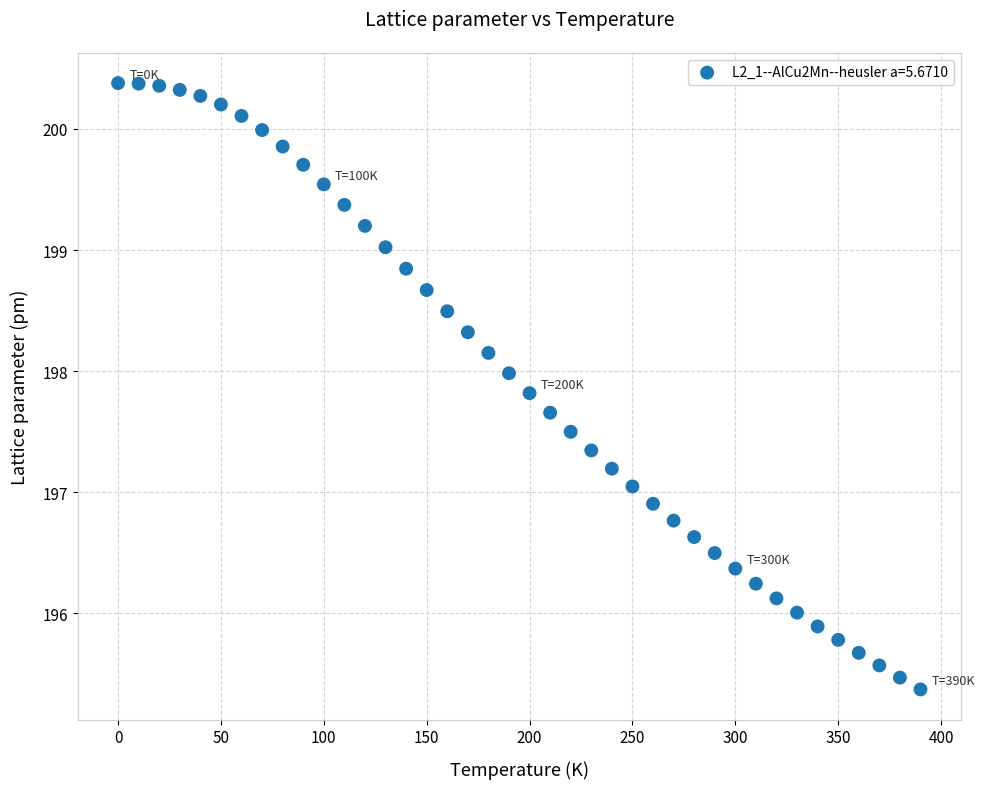

What is the range of Y values (max minus min)?

5.0